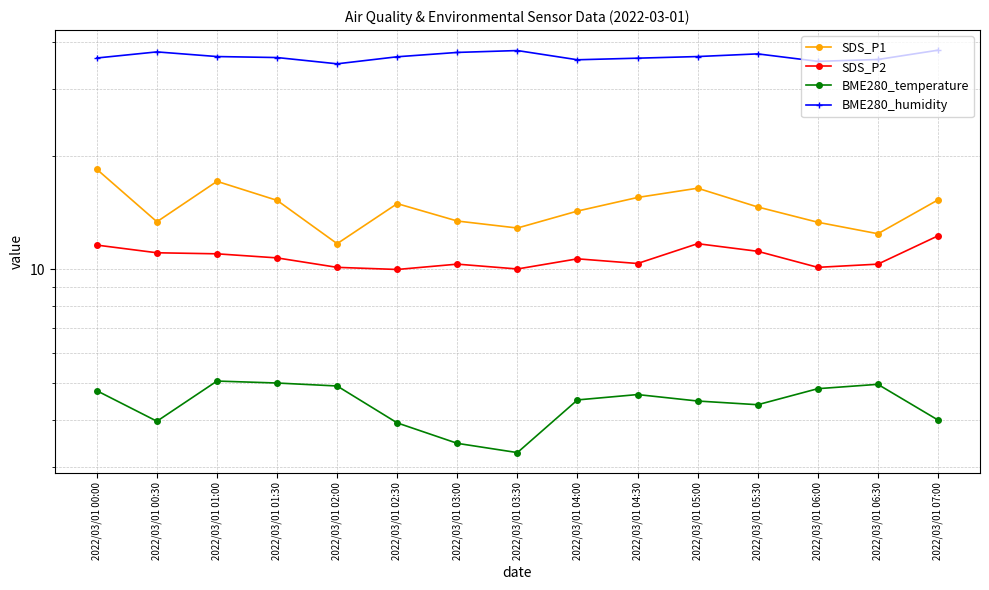

Reading left to right, list all the values displayed in this chart.

SDS_P1: 18.4	13.4	17.1	15.2	11.7	14.9	13.4	12.9	14.3	15.5	16.4	14.6	13.3	12.4	15.3
SDS_P2: 11.6	11.1	11.0	10.7	10.1	10.0	10.3	10.0	10.7	10.4	11.7	11.2	10.1	10.3	12.3
BME280_temperature: 4.8	4.0	5.1	5.0	4.9	3.9	3.5	3.3	4.5	4.7	4.5	4.4	4.8	5.0	4.0
BME280_humidity: 36.2	37.6	36.5	36.3	35.0	36.5	37.5	37.9	35.8	36.2	36.5	37.1	35.5	35.9	38.0